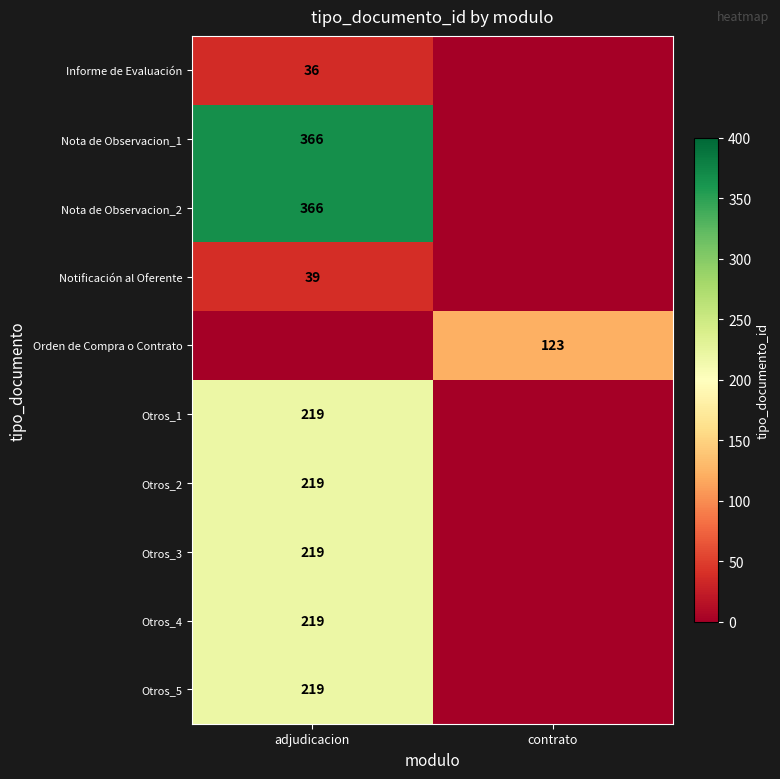

The Nota de Observacion_1 series shows 366 at adjudicacion. True or false?

True